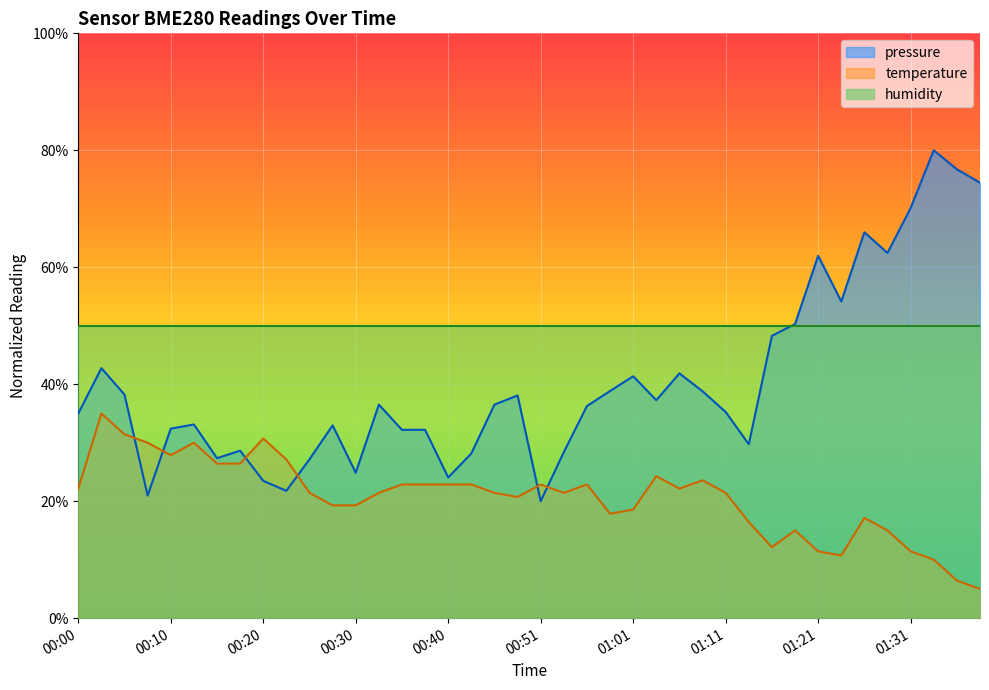

What is the difference between the maximum and minimum values in the temperature series?

30.0